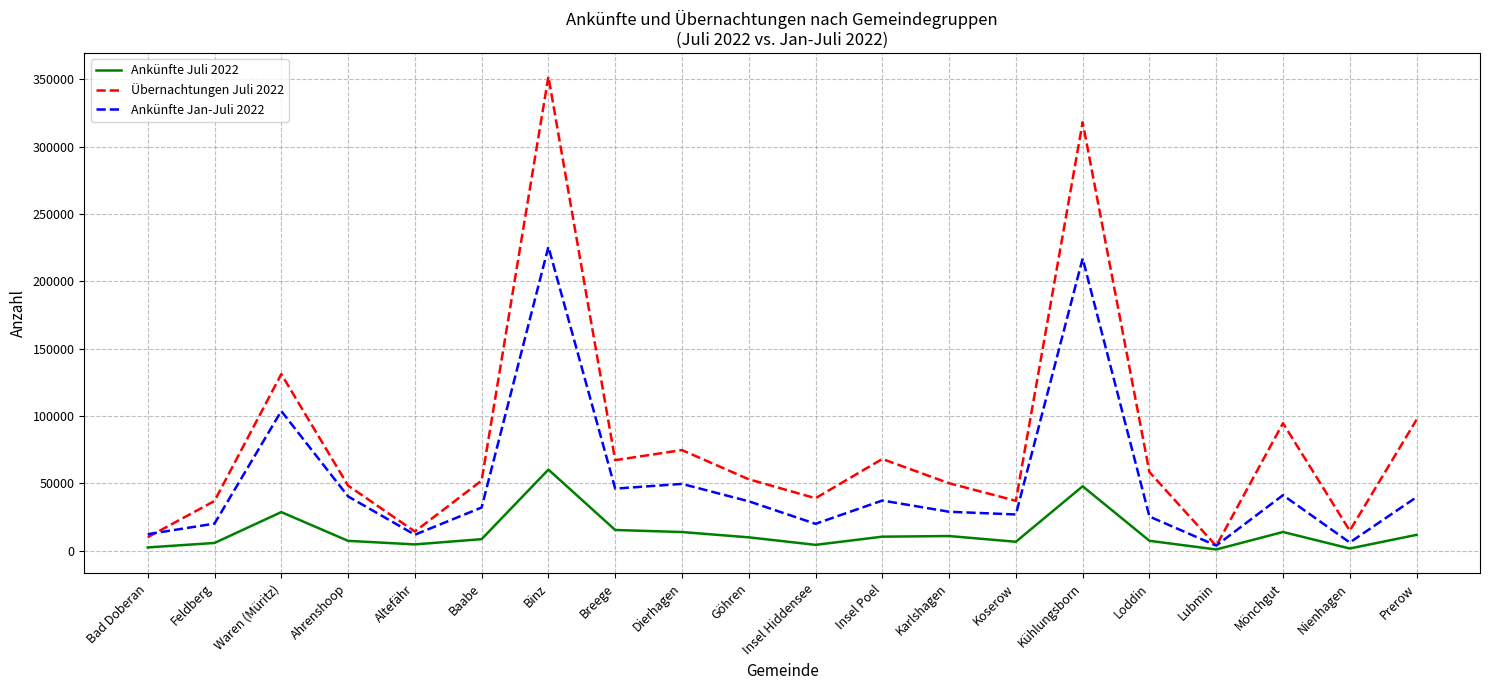

True or false: Ankünfte Juli 2022 has more than 2 interior local peaks.

True